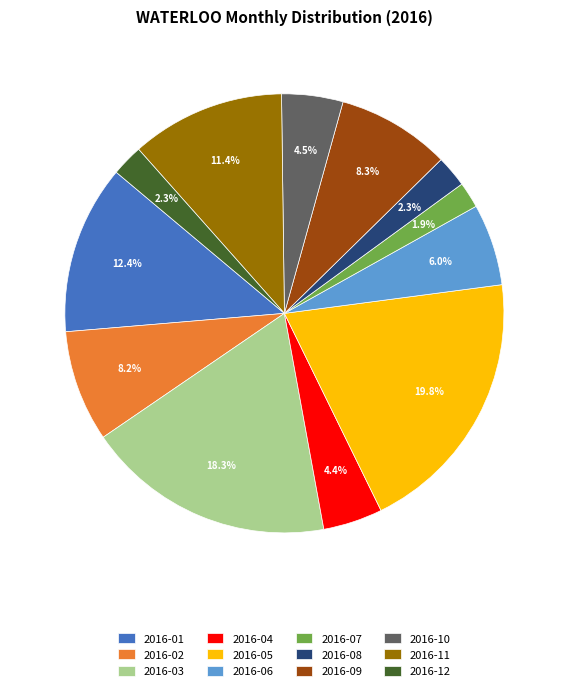

The 2016-05 slice represents 27% of the pie. True or false?

False